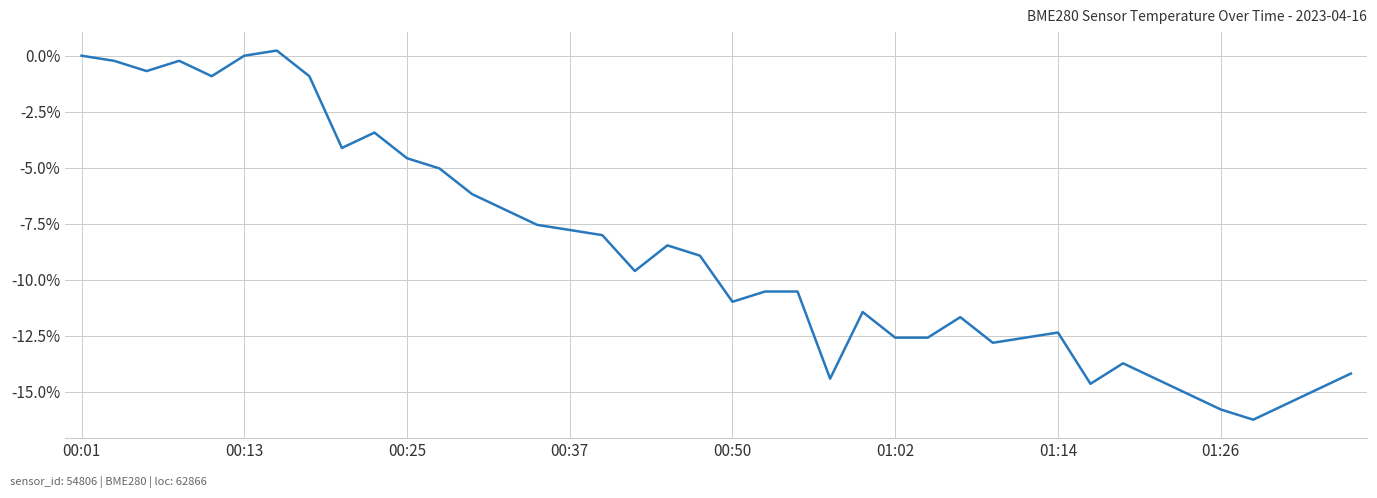

Reading left to right, list all the values displayed in this chart.

0.0	-0.2	-0.7	-0.2	-0.9	0.0	0.2	-0.9	-4.1	-3.4	-4.6	-5.0	-6.2	-6.9	-7.6	-7.8	-8.0	-9.6	-8.5	-8.9	-11.0	-10.5	-10.5	-14.4	-11.4	-12.6	-12.6	-11.7	-12.8	-12.6	-12.4	-14.6	-13.7	-14.4	-15.1	-15.8	-16.2	-15.6	-14.9	-14.2